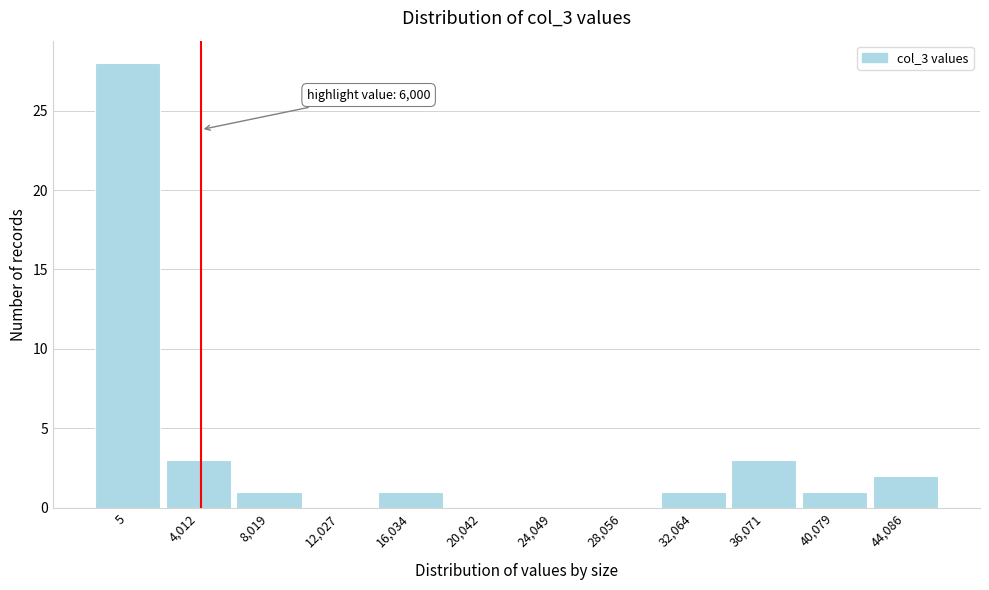

Reading right to left, list all the values displayed in this chart.

44,086=2	40,079=1	36,071=3	32,064=1	28,056=0	24,049=0	20,042=0	16,034=1	12,027=0	8,019=1	4,012=3	5=28